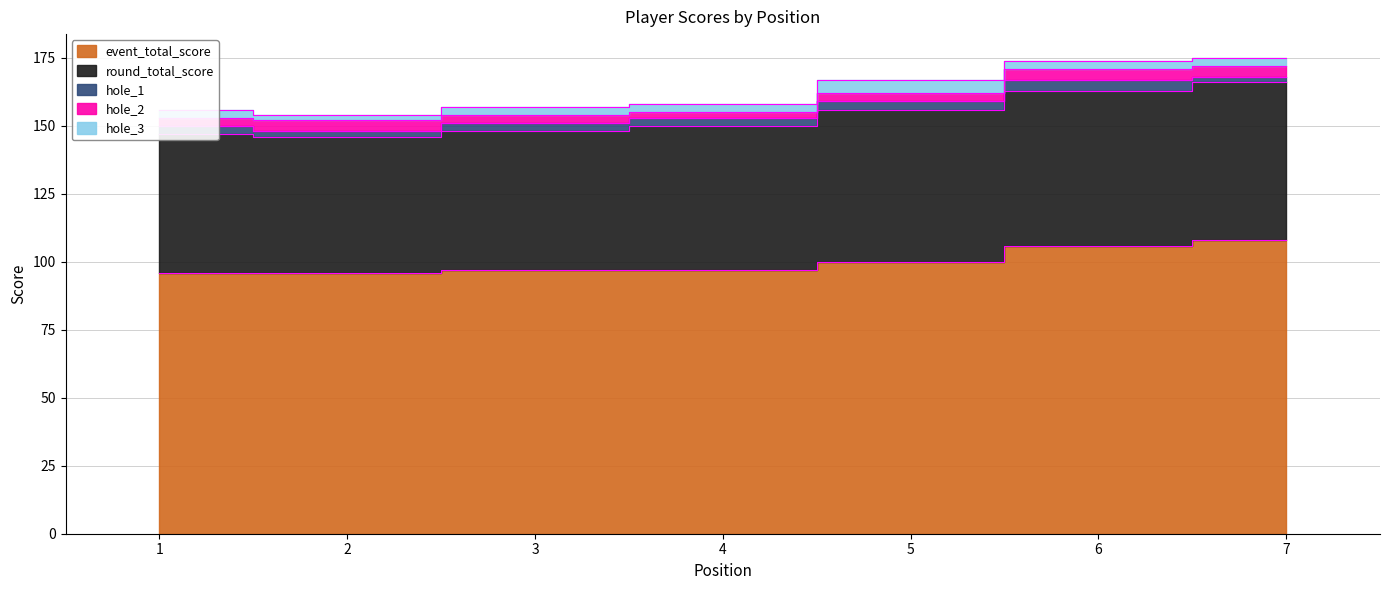

Does the chart have visible grid lines?

Yes